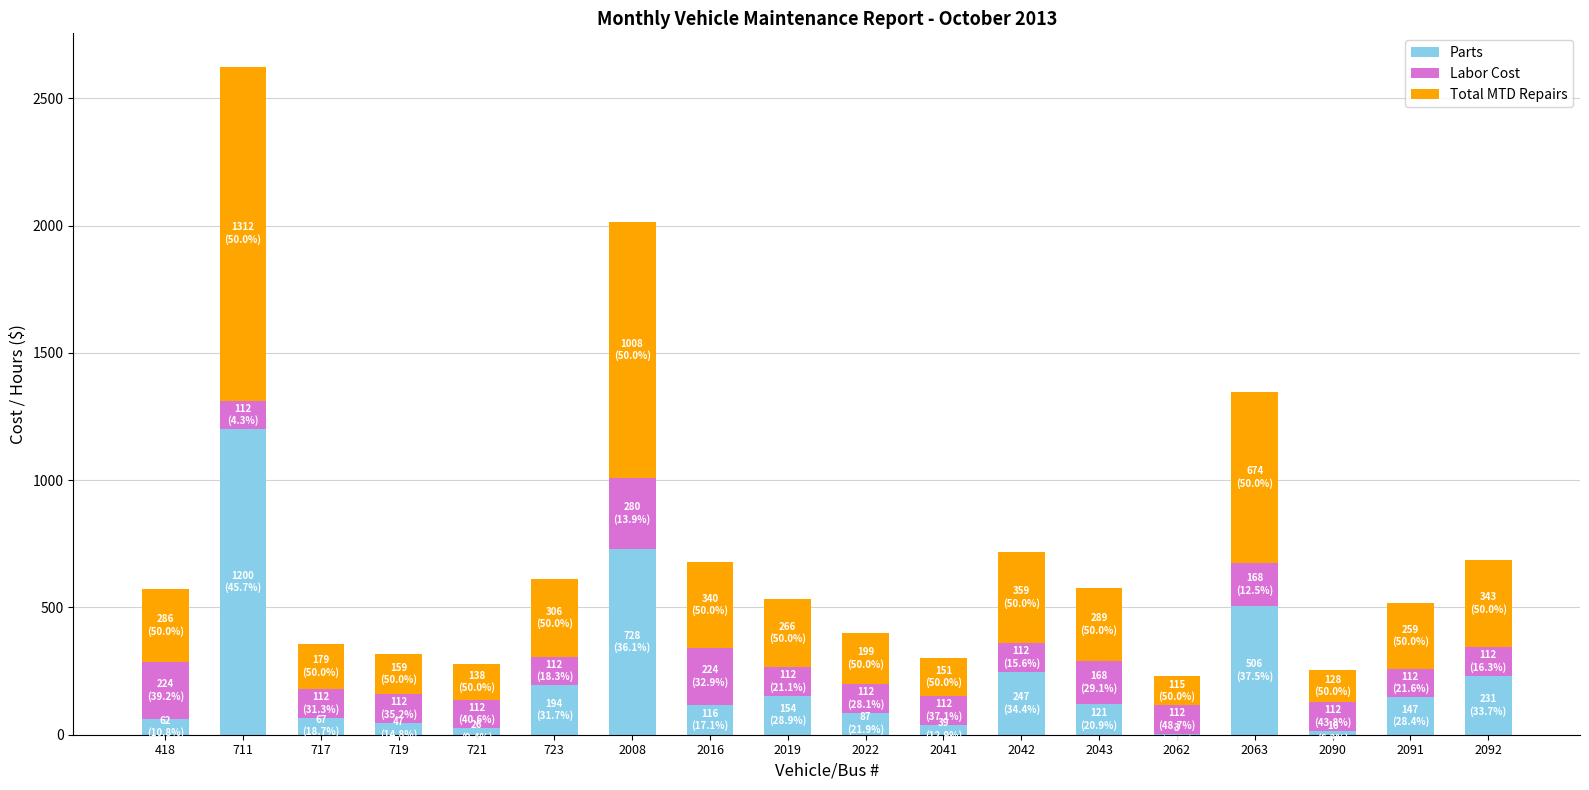

What is the total value across all series at 2022?

398